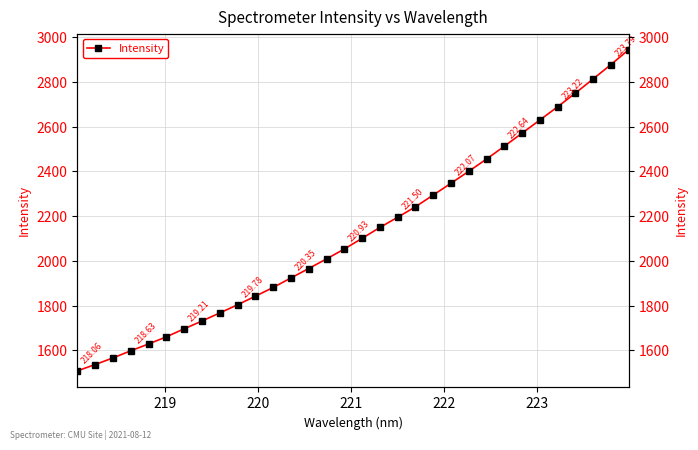

What is the greatest value displayed?

2943.4